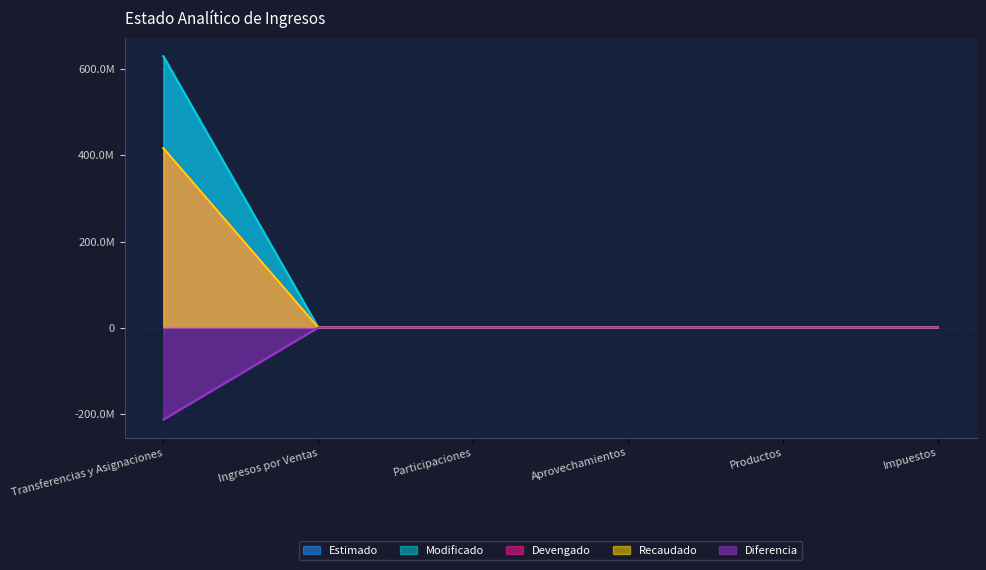

What position from the left is Aprovechamientos?

4